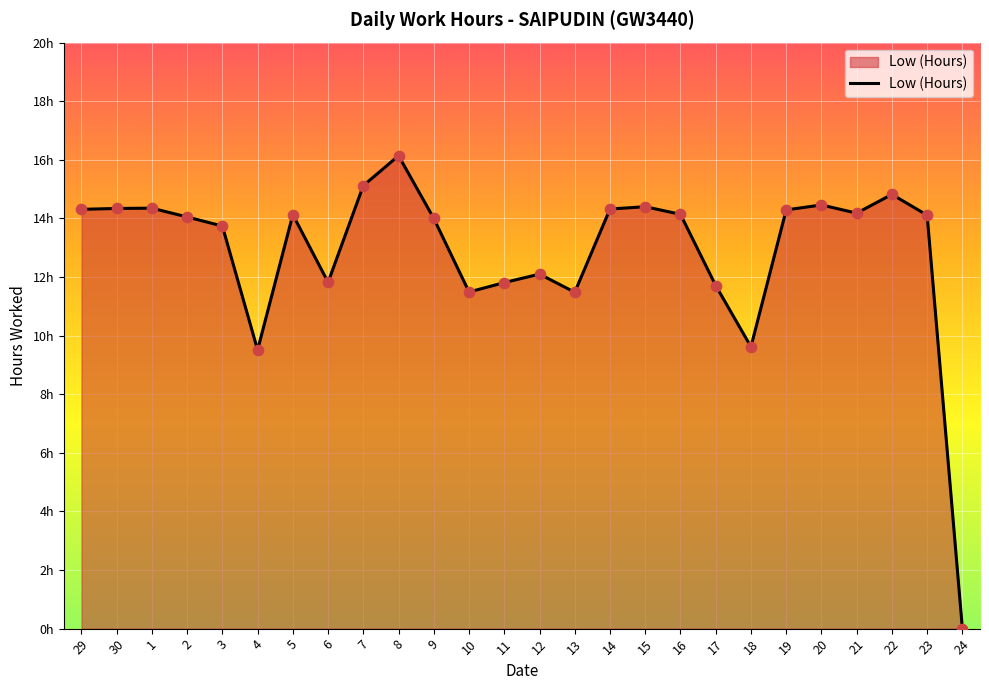

Is this an area chart (filled region under the line)?

Yes